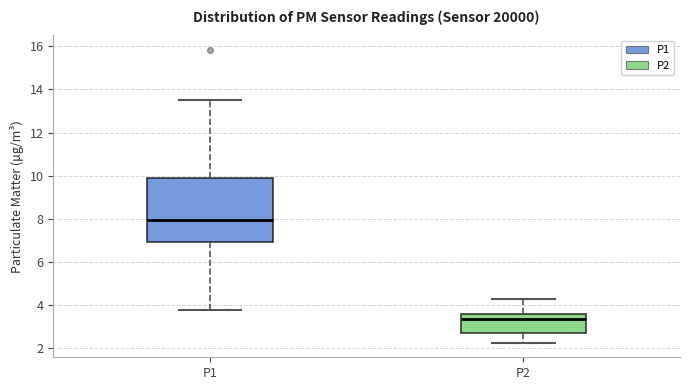

Reading left to right, transcribe this box plot: for each box, give where its median line is, the range the box spans, and where its two whiskers end, as read against the y-axis. The values are not printed on the chart, so give them approximately, as read against the axis.

P1: median 8.0, box 7.0 to 10.0, whiskers 3.8 to 13.6
P2: median 3.4, box 2.8 to 3.6, whiskers 2.2 to 4.2